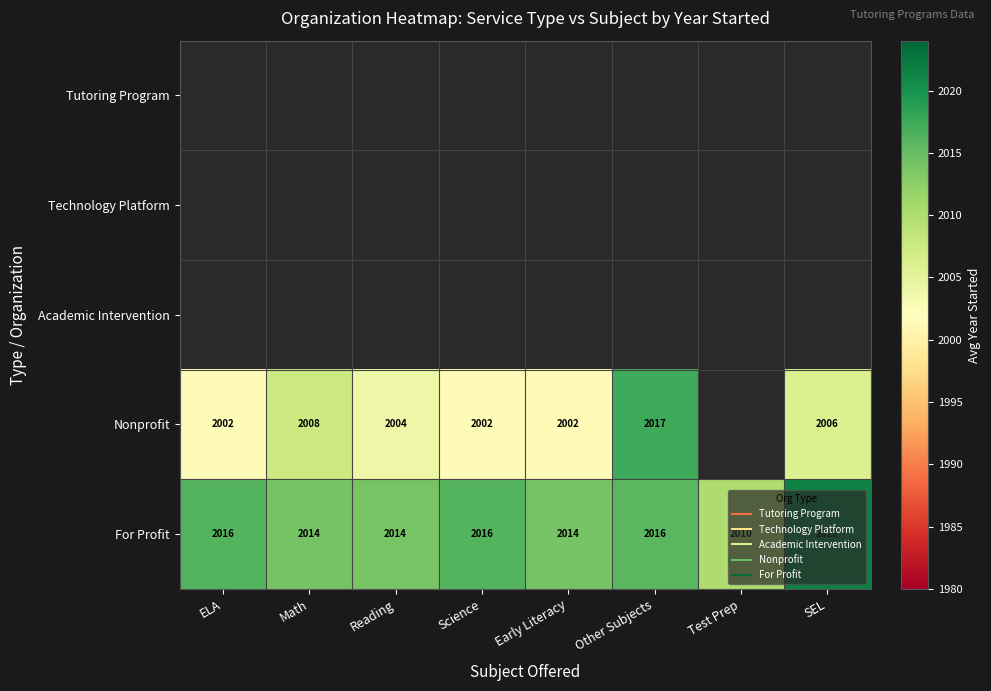

Which series changed the most between ELA and Math?

Nonprofit